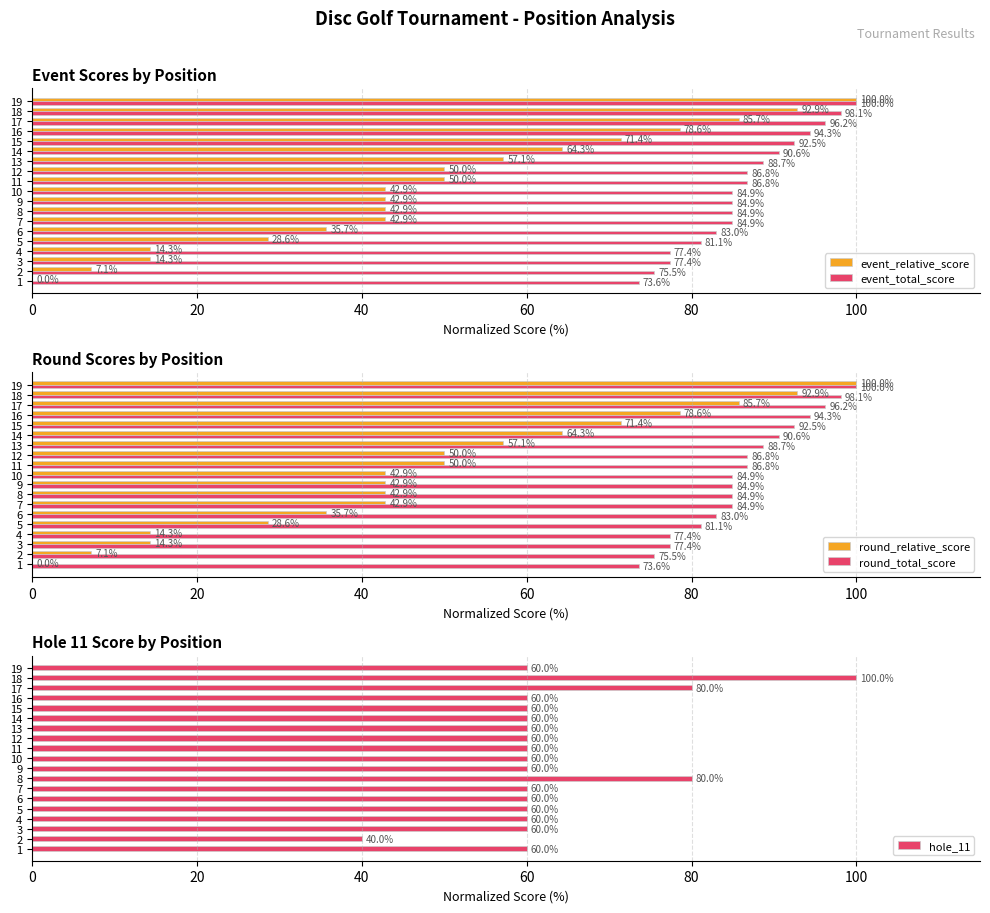

The event_total_score series shows 27.9 at 7. True or false?

False